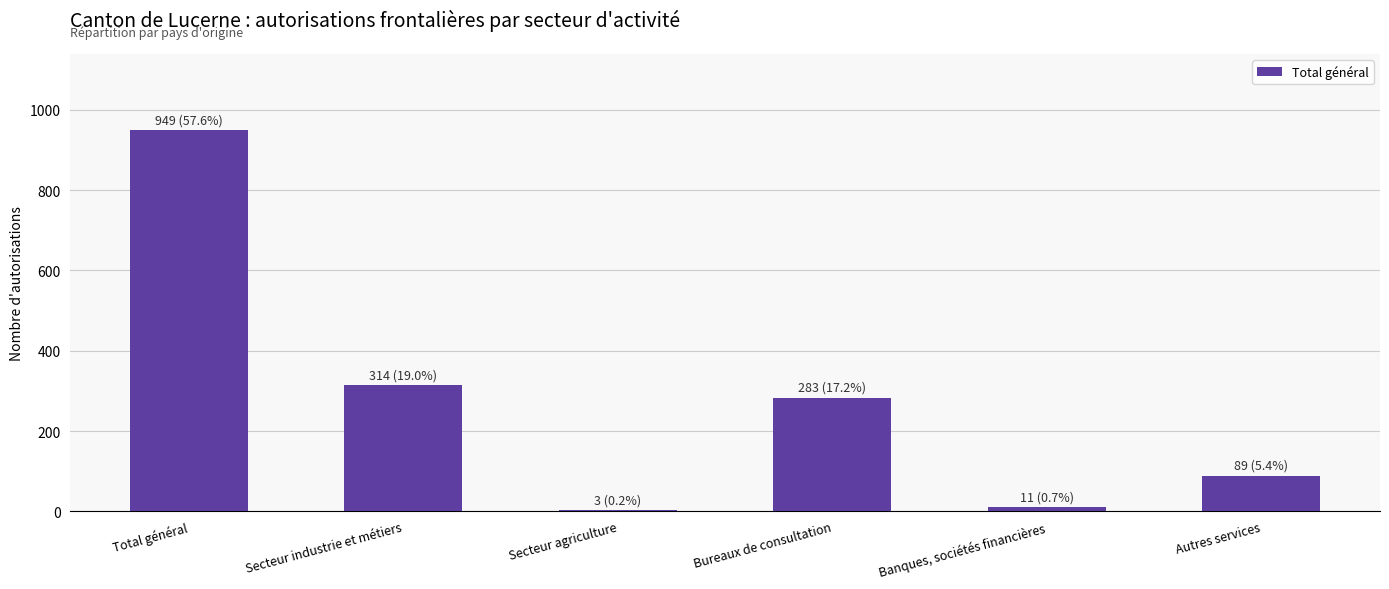

True or false: the data shows 3 at Secteur agriculture.

True